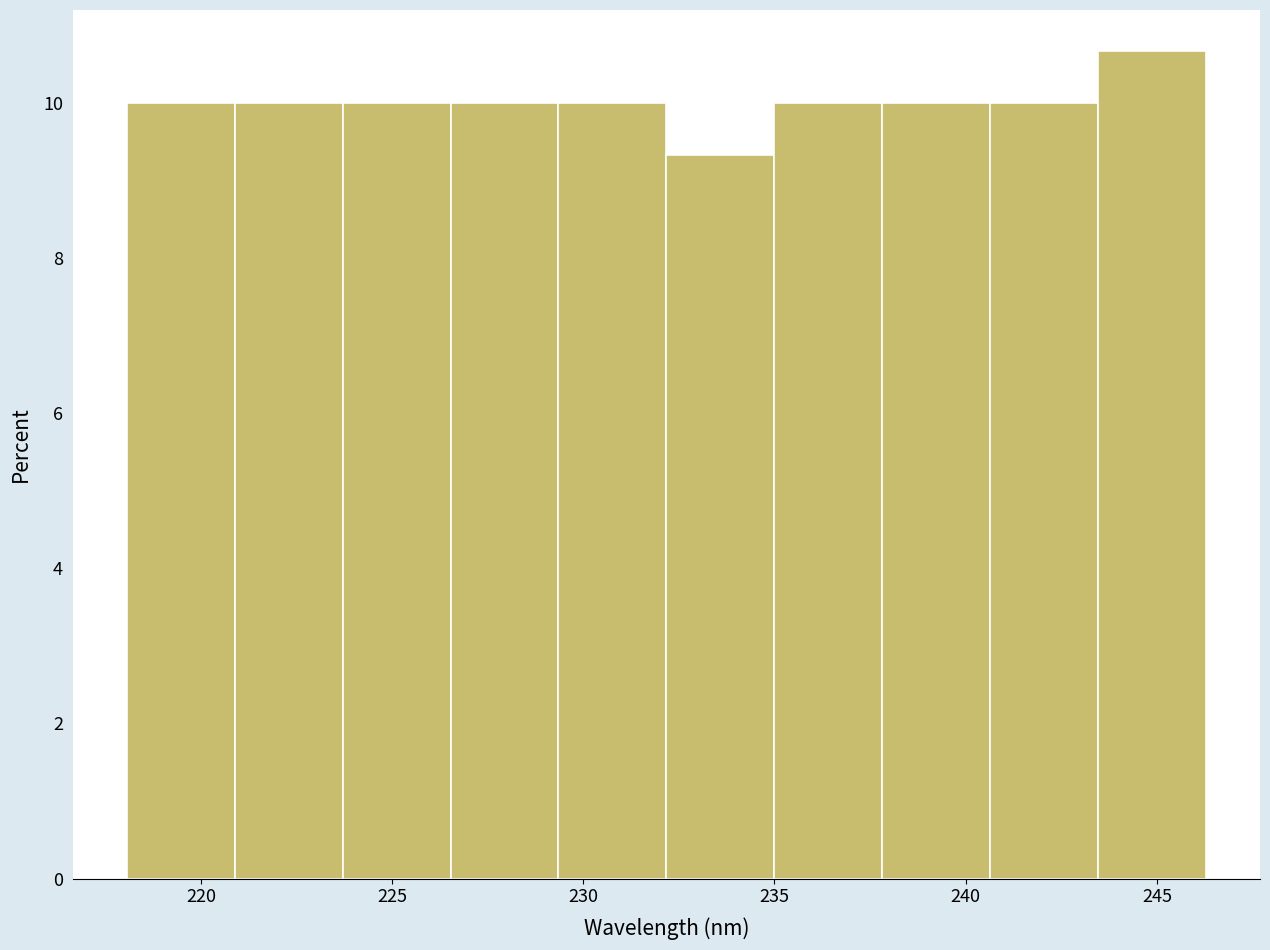

Reading left to right, list every bar in this chart as the range it spans on the x-axis followed by its height. Neither the bar edges nor the heights are printed on the chart, so give them approximately, as read against the axes.

218.0 to 221.0: 10.0
221.0 to 223.5: 10.0
223.5 to 226.5: 10.0
226.5 to 229.5: 10.0
229.5 to 232.0: 10.0
232.0 to 235.0: 9.4
235.0 to 238.0: 10.0
238.0 to 240.5: 10.0
240.5 to 243.5: 10.0
243.5 to 246.5: 10.6